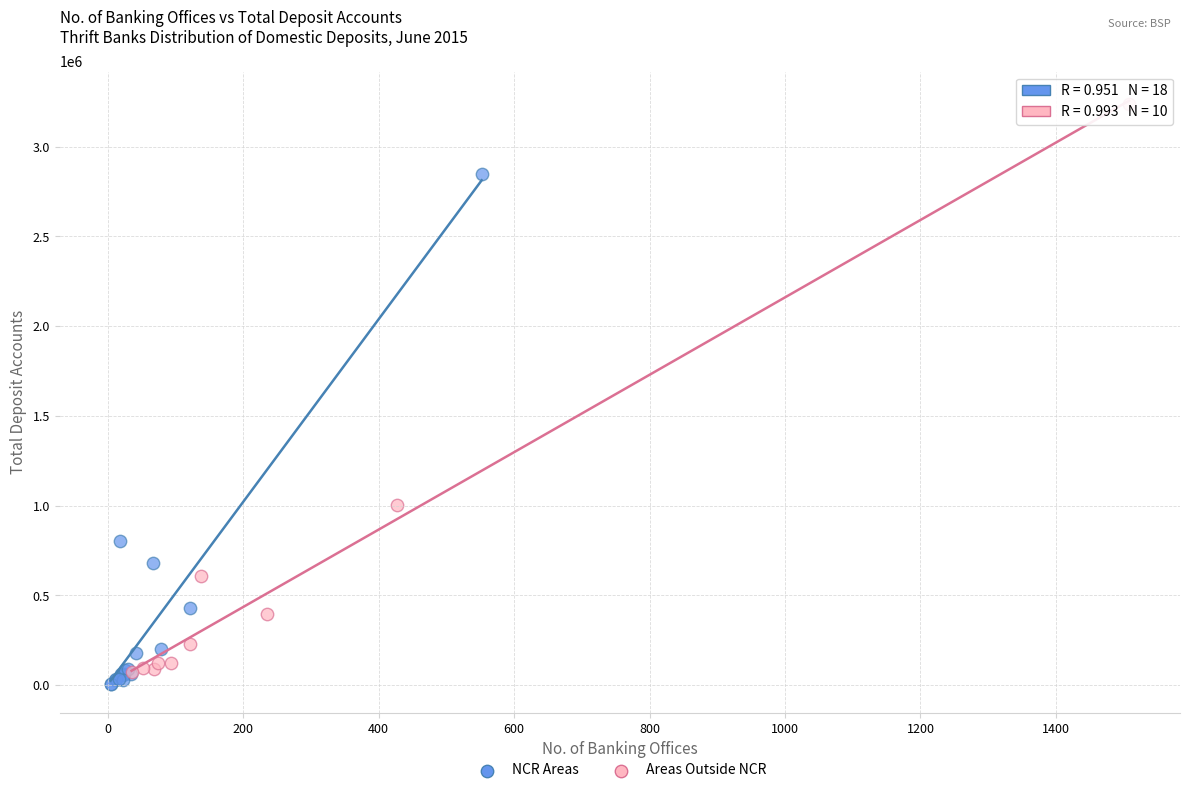

Which series contains the lowest Y value?

NCR Areas